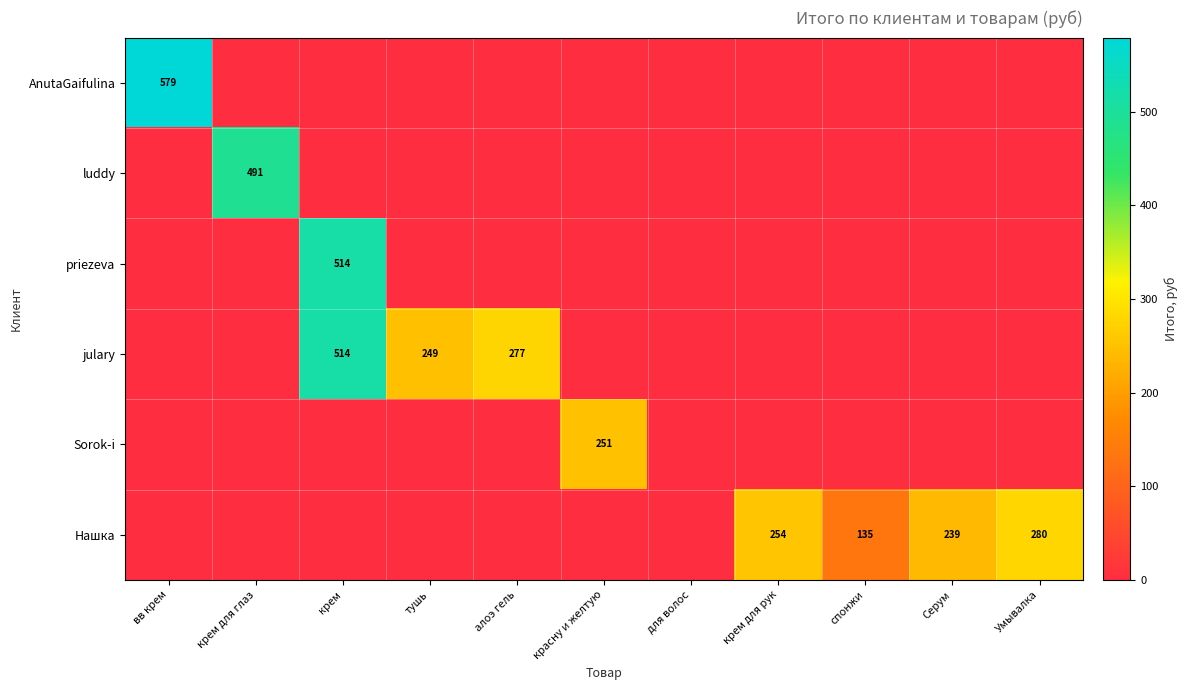

The value of Нашка at спонжи is 238. True or false?

False